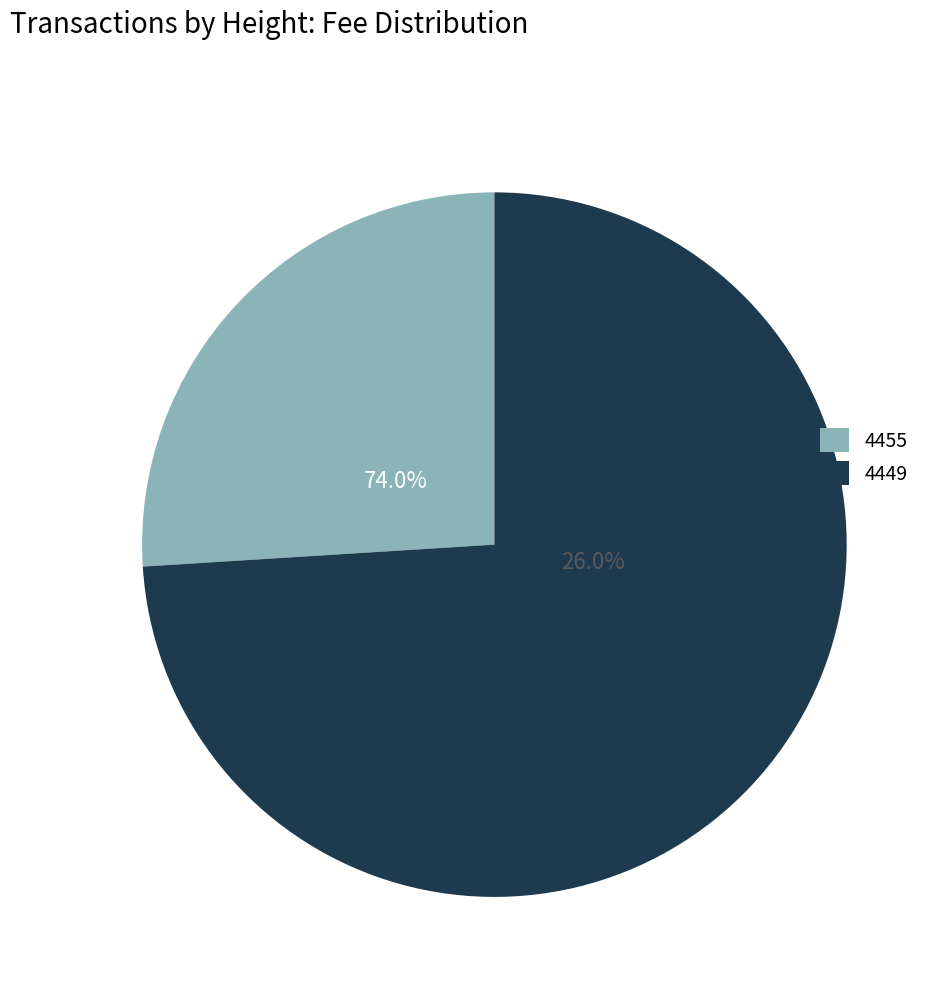

Count the number of slices in the pie.

2